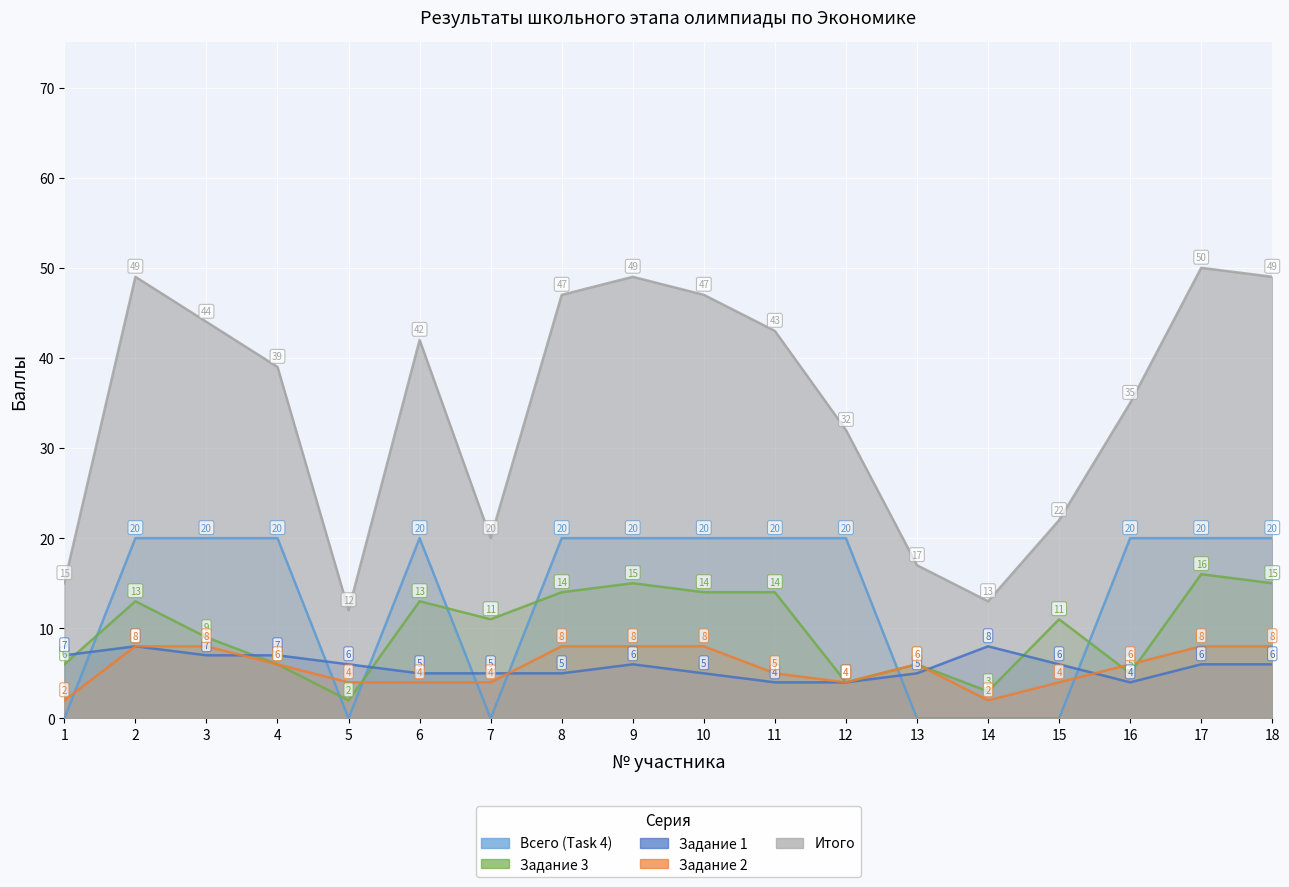

Between 10 and 6, which is larger?

10